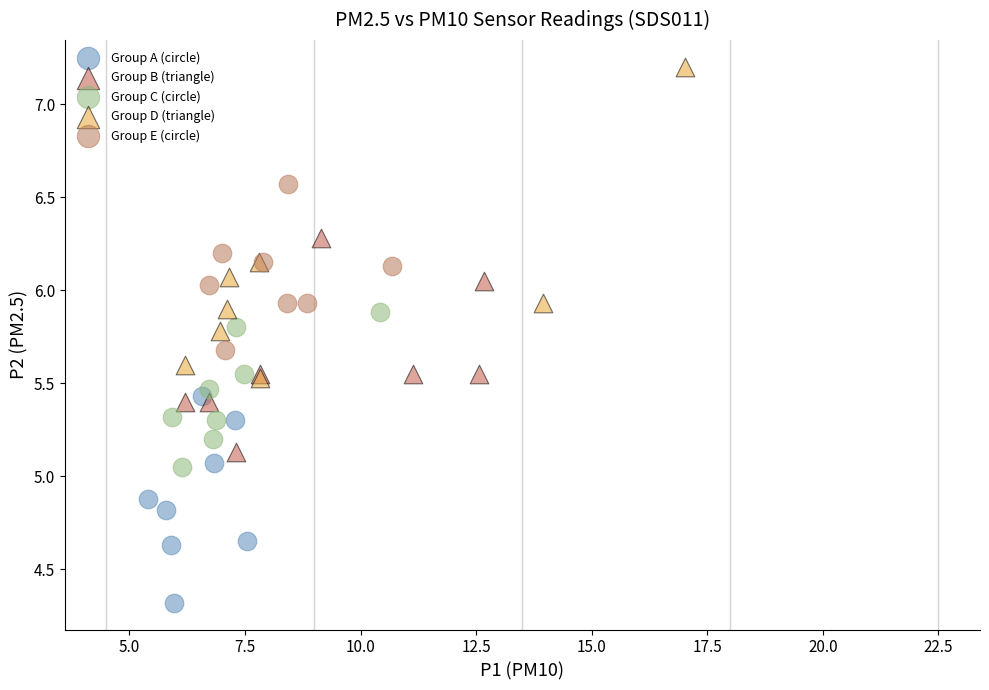

Which series has the widest spread of Y values?

Group D (triangle)